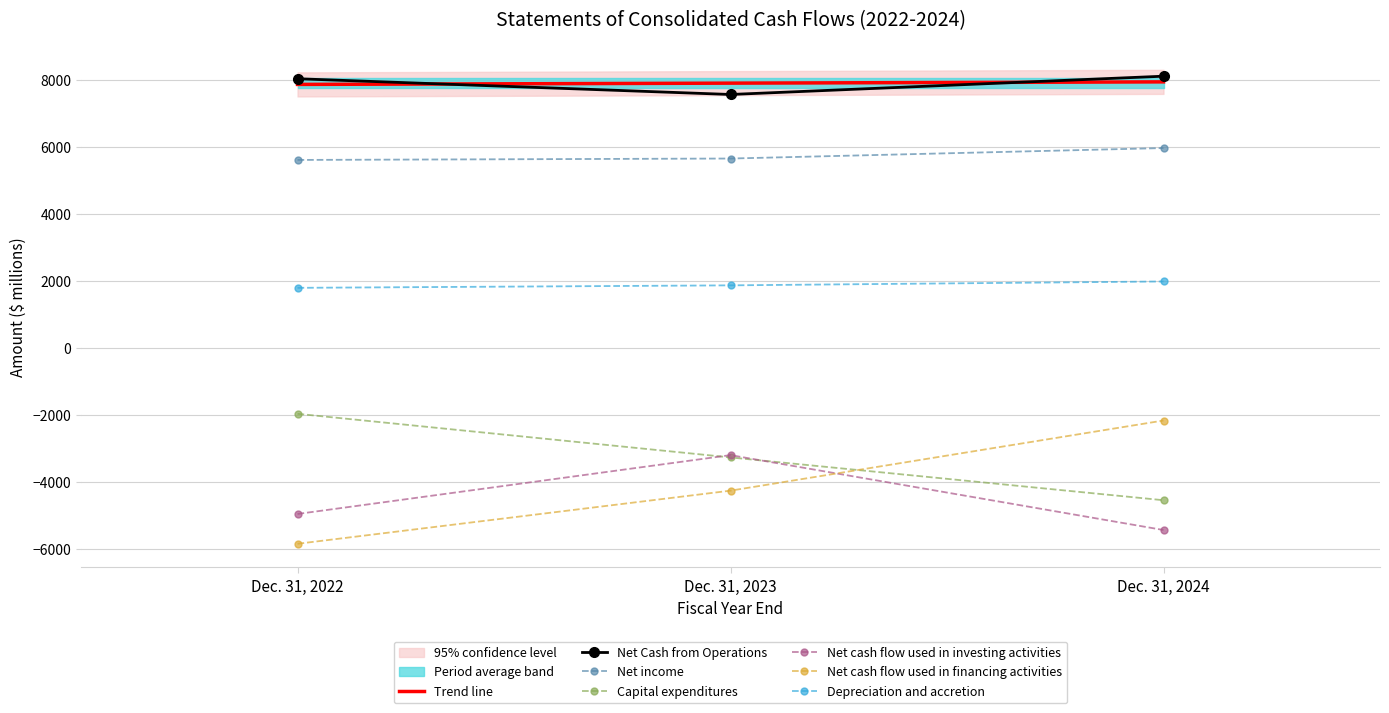

List the labels in order of Depreciation and accretion value, smallest first.

Dec. 31, 2022, Dec. 31, 2023, Dec. 31, 2024